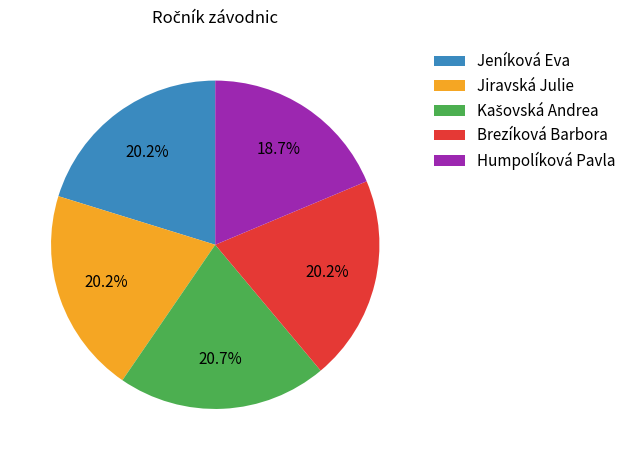

The Humpolíková Pavla slice represents 19% of the pie. True or false?

True